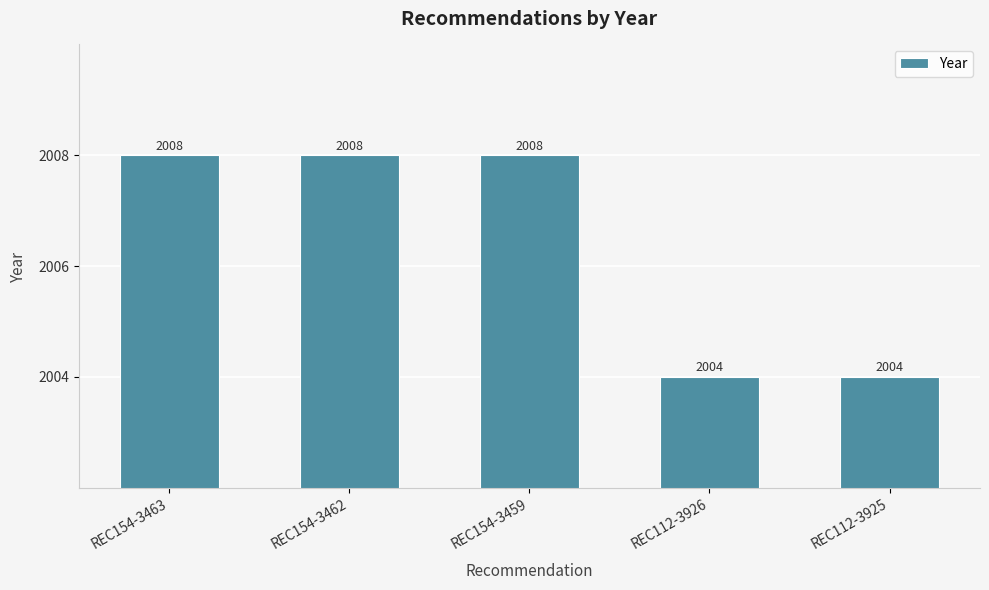

How many data points are less than 2008?

2